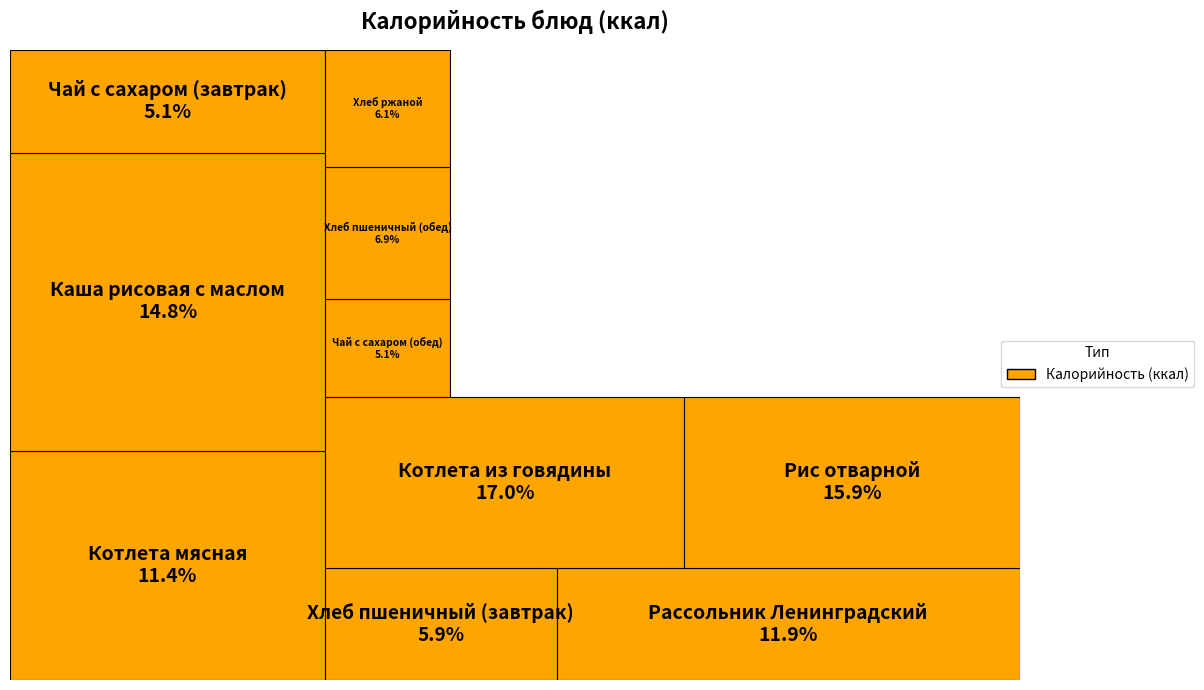

Does Хлеб пшеничный (завтрак) represent more than half of the total?

No